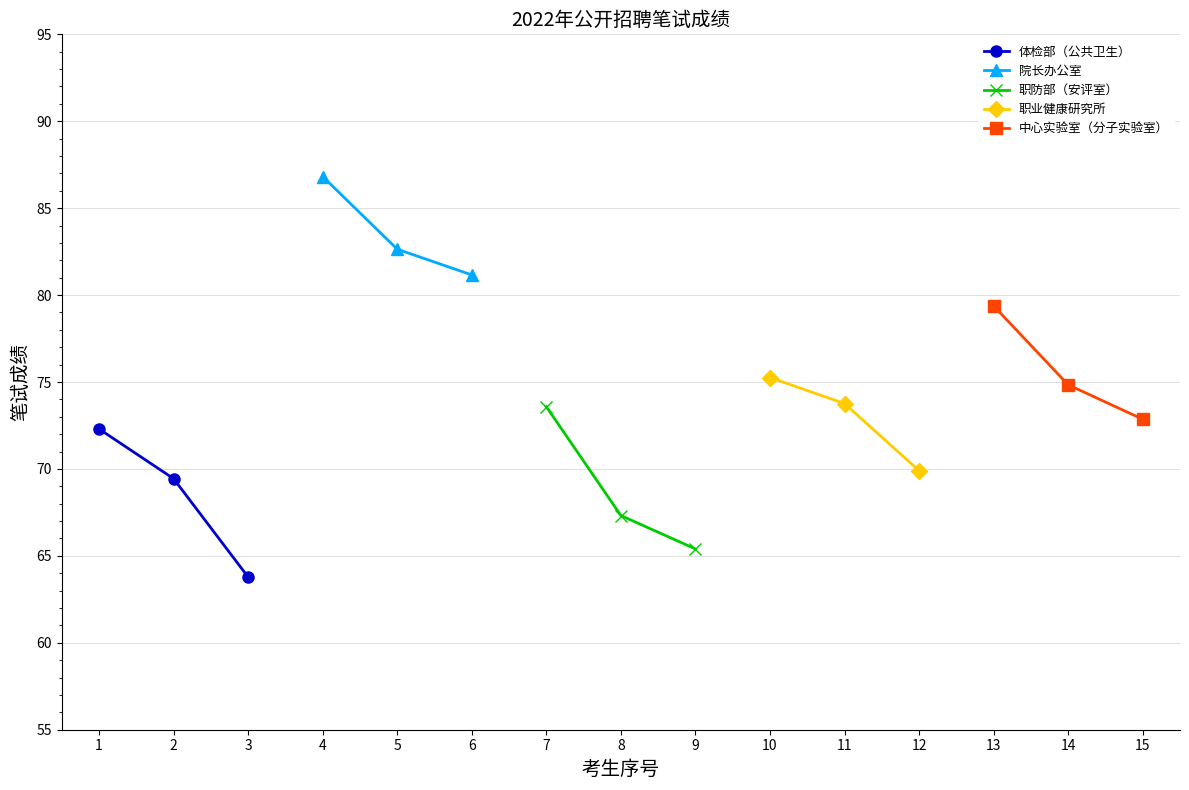

True or false: 中心实验室（分子实验室） has a value of 42.3 at 13.

False